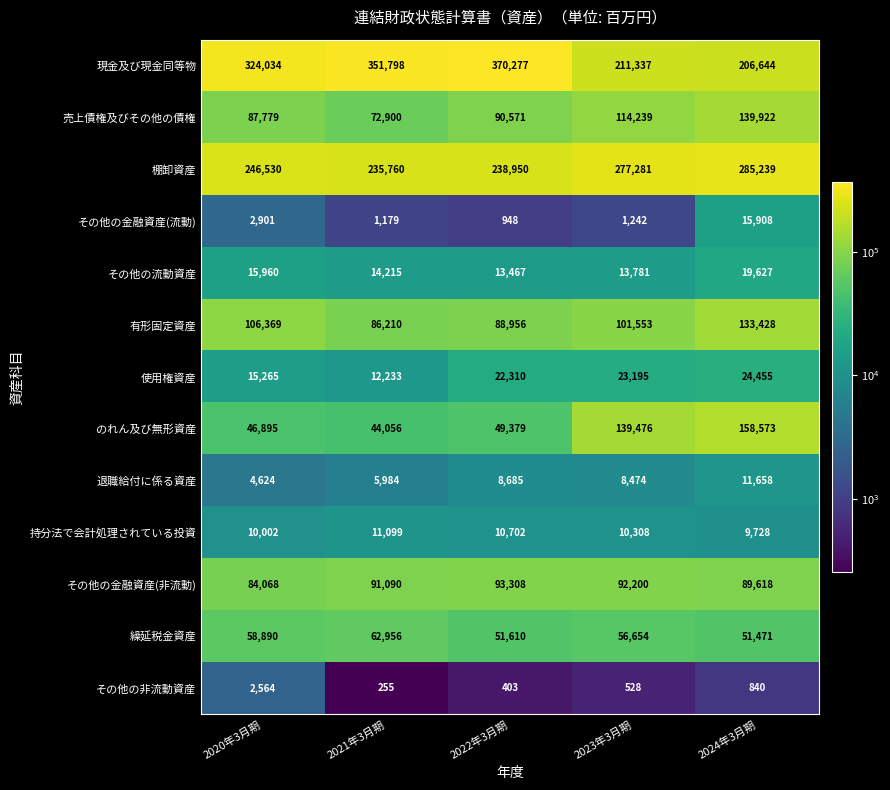

How many data points in 売上債権及びその他の債権 are less than 90571?

2